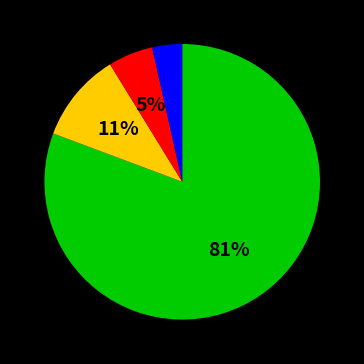

Does any single category account for the majority?

Yes